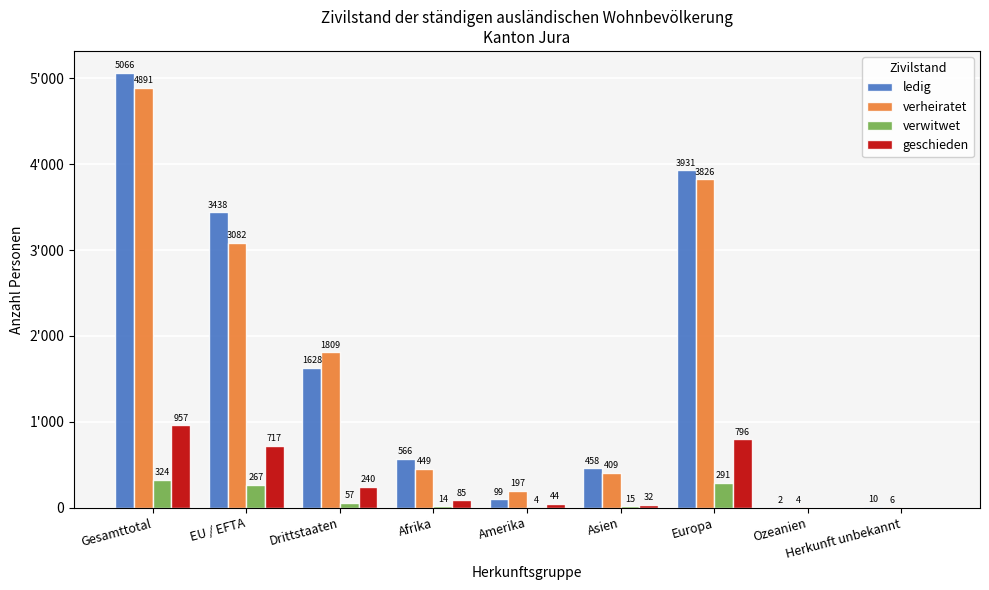

True or false: verwitwet has a value of 134 at Europa.

False